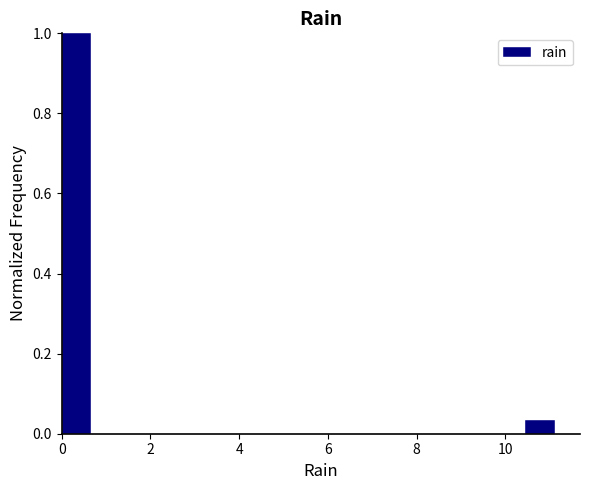

Read against the x-axis, roughly where is the centre of the tallest bar?

0.4